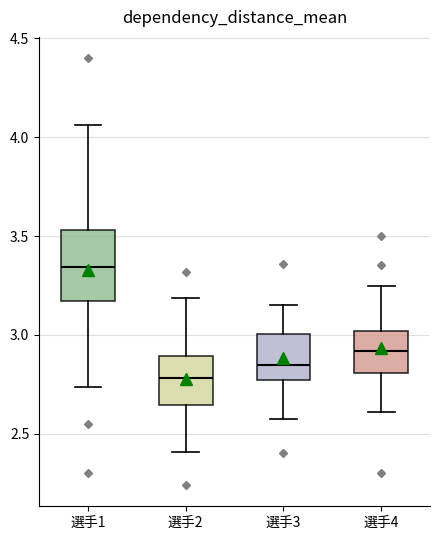

Where is the upper edge of the box for 選手4 on the y-axis? The values are not printed on the chart, so give them approximately, as read against the axis.

3.00